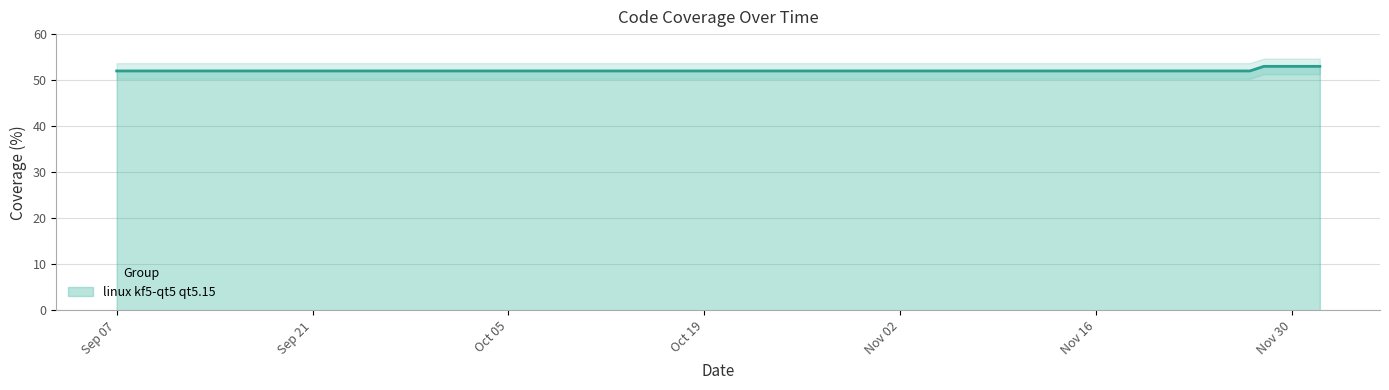

What is the value of the 7th point from the left?

52